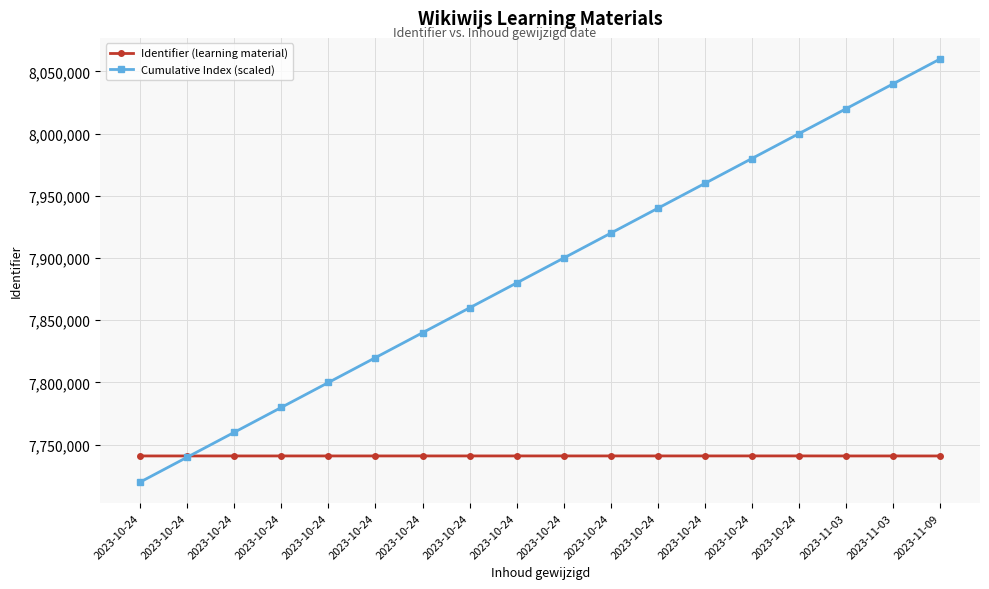

How many interior local valleys does the Identifier (learning material) series have?

1